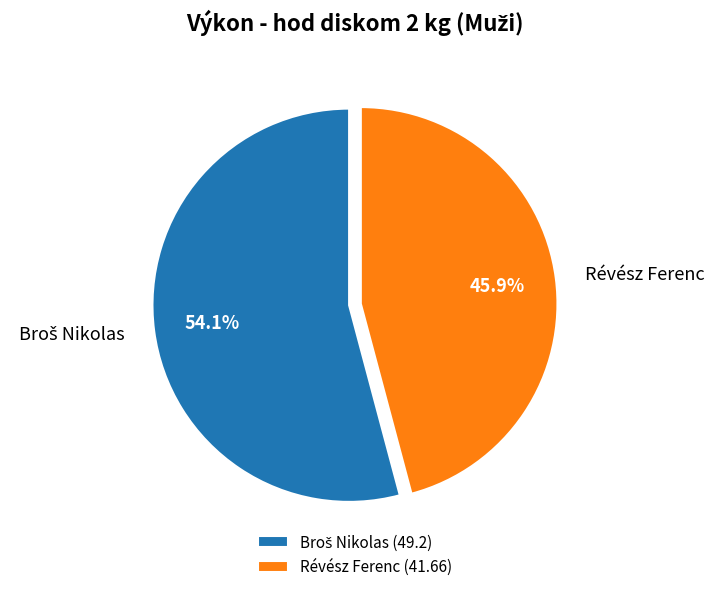

Is there a majority slice in this chart?

Yes